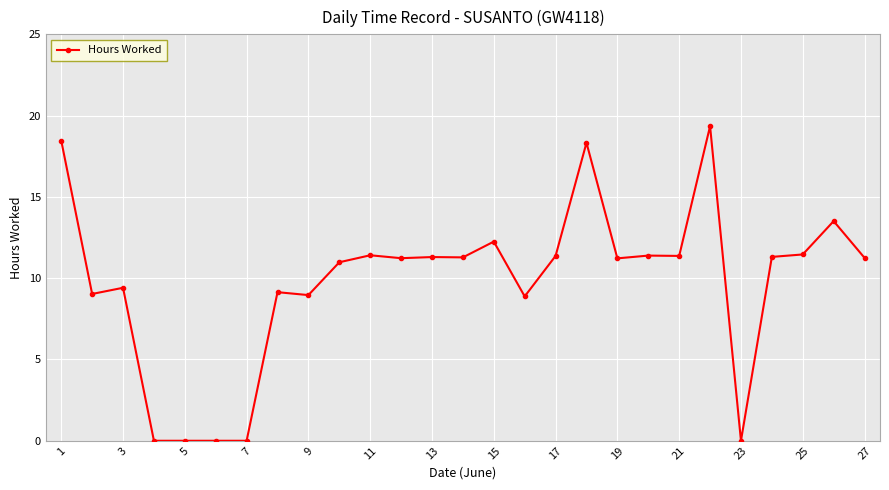

True or false: the data has more than 1 interior local peaks.

True